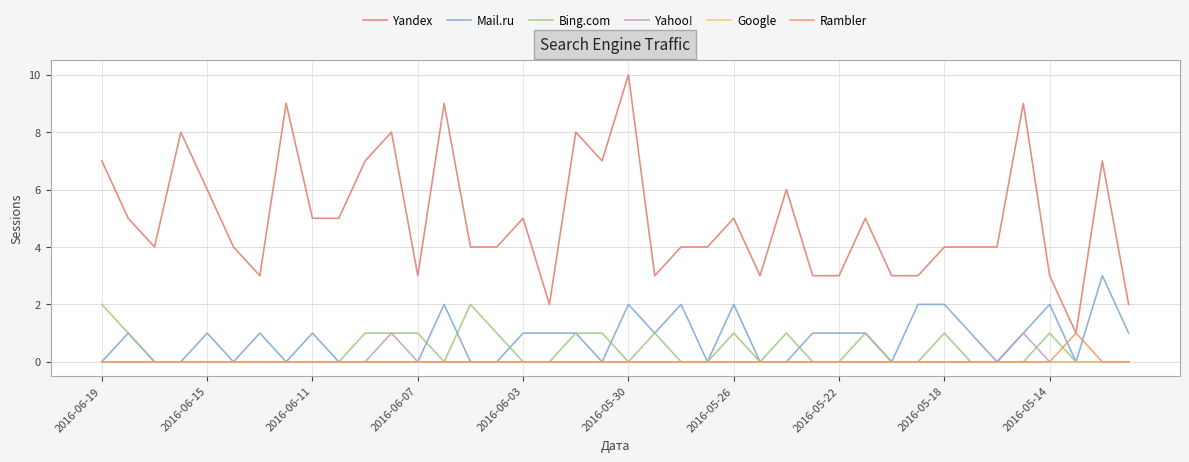

List the labels in order of Mail.ru value, largest first.

38, 13, 20, 22, 24, 31, 32, 36, 2016-06-15, 2016-06-03, 2016-05-26, 2016-05-18, 16, 17, 18, 21, 27, 28, 29, 33, 35, 39, 2016-06-19, 2016-06-11, 2016-06-07, 2016-05-30, 2016-05-22, 2016-05-14, 10, 11, 12, 14, 15, 19, 23, 25, 26, 30, 34, 37